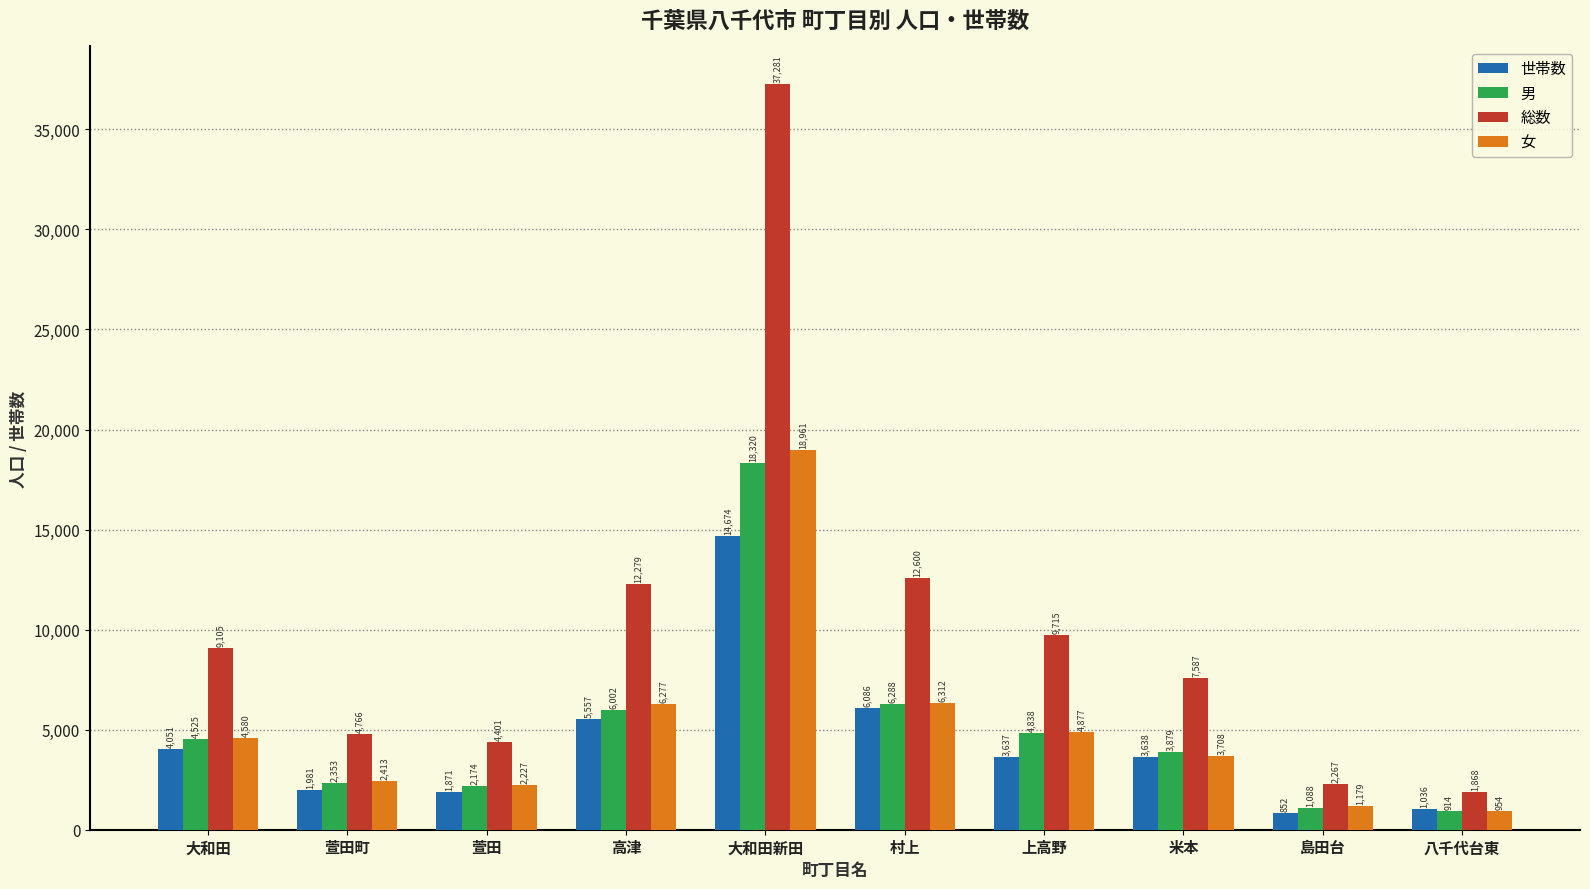

What is the sum of the 女 values at 村上 and 上高野?

11189